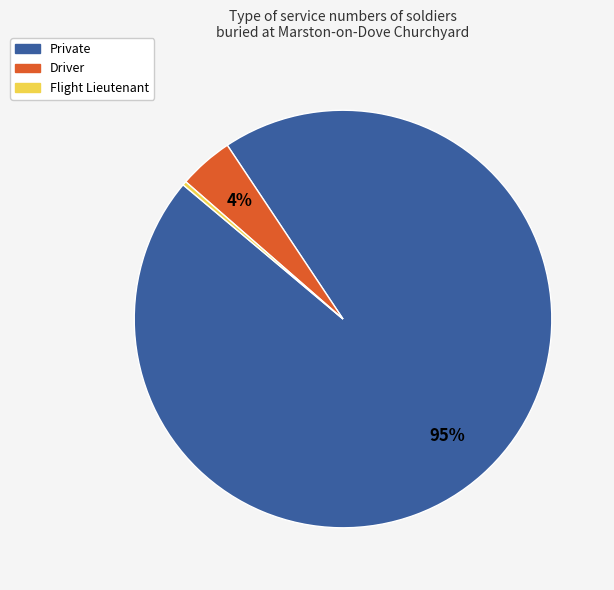

Does any single category account for the majority?

Yes